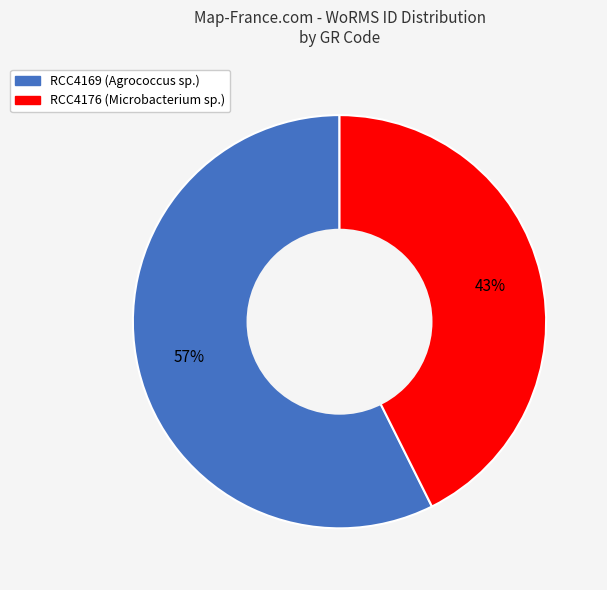

What is the ratio of the value at RCC4169 (Agrococcus sp.) to the value at RCC4176 (Microbacterium sp.)?

1.3